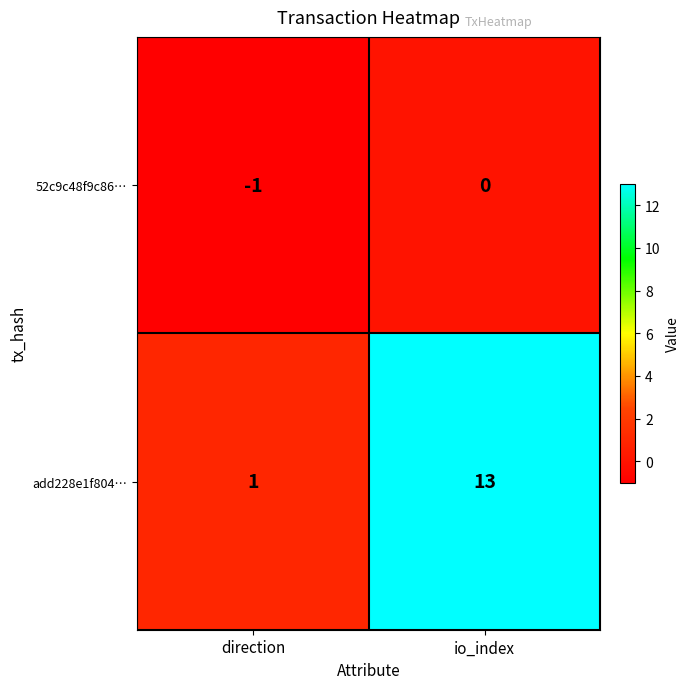

The value of add228e1f804… at direction is 1. True or false?

True